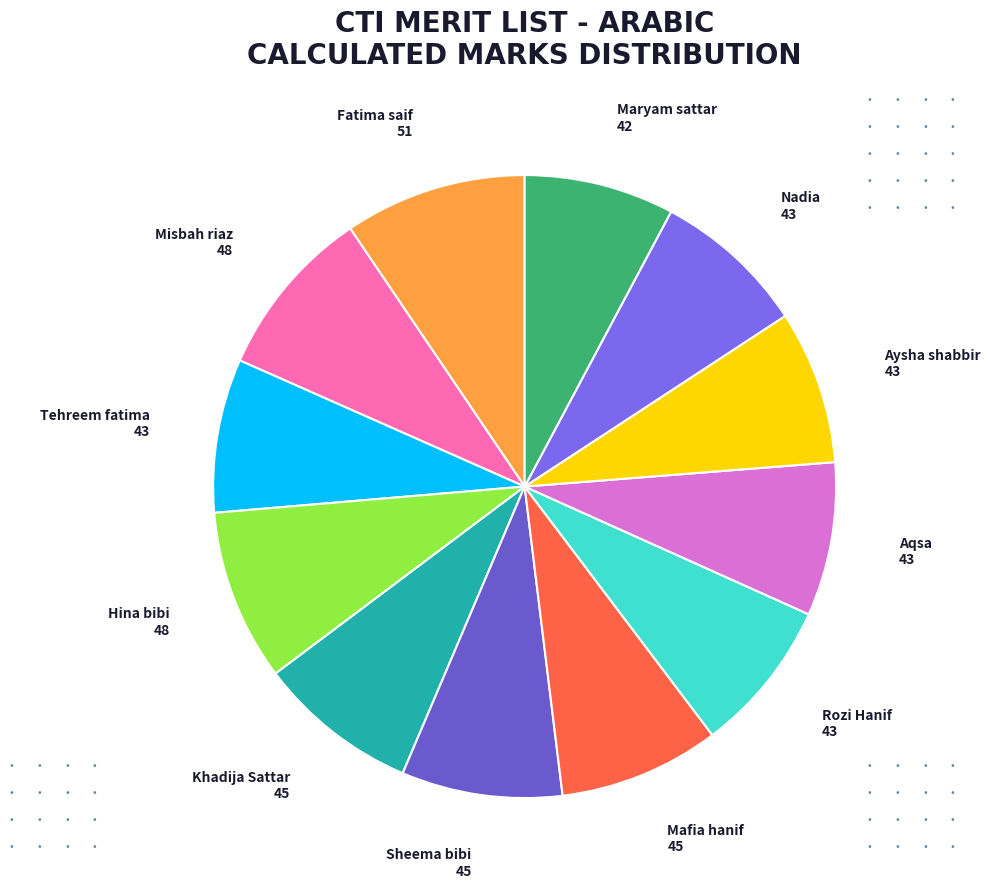

Do Fatima saif and Aysha shabbir together represent more than half of the pie?

No